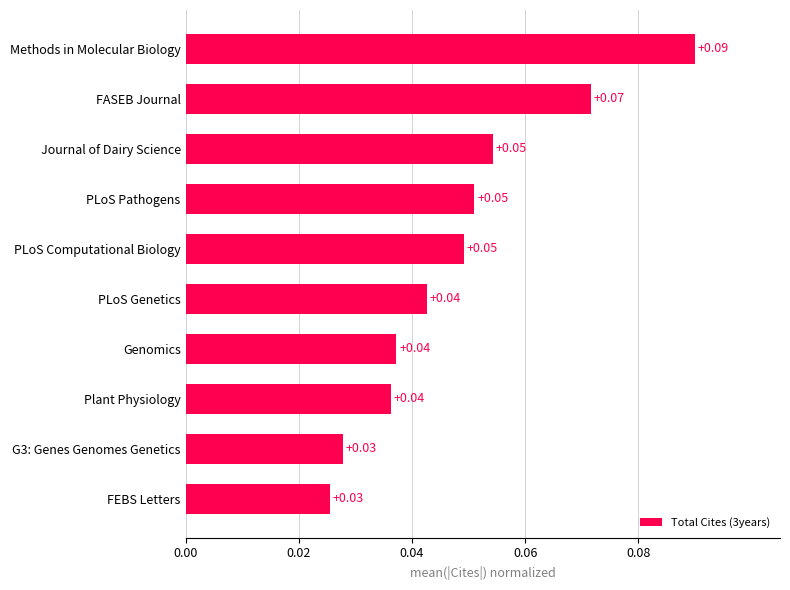

At which category does the chart reach its peak across all series?

Methods in Molecular Biology